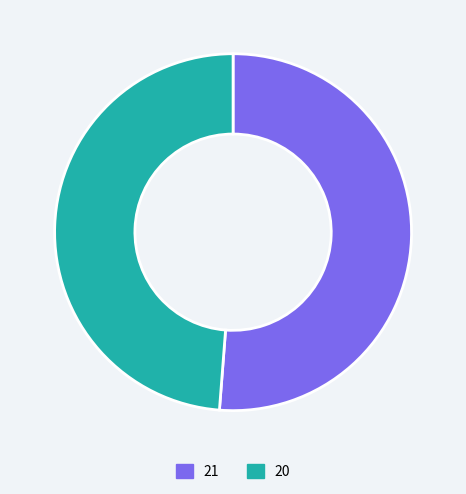

How many segments does this pie chart have?

2